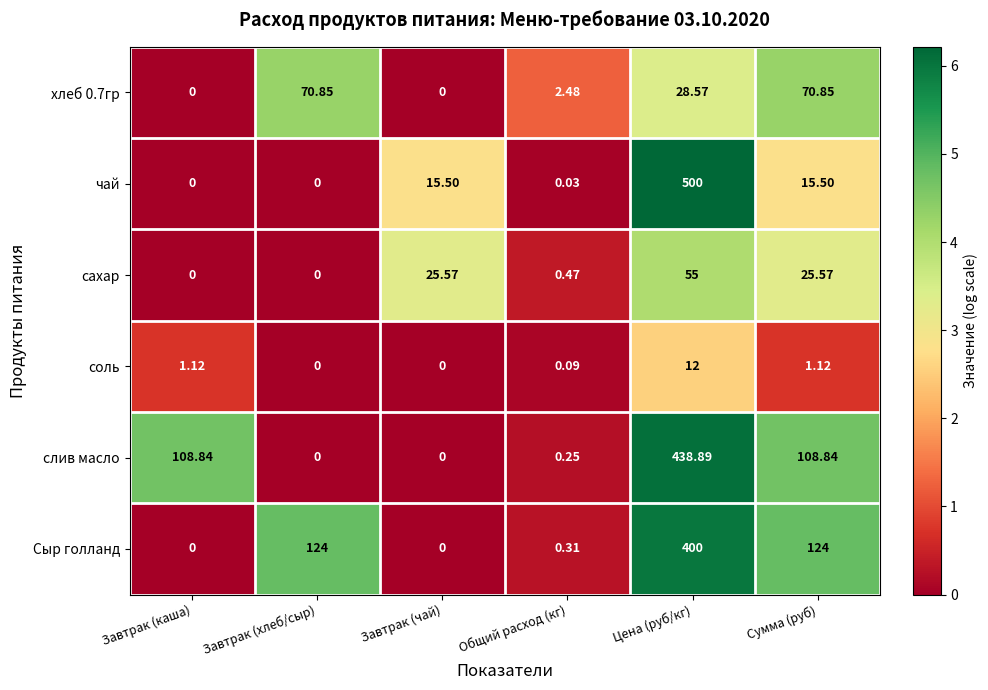

Which category has the highest value across all series?

Цена (руб/кг)